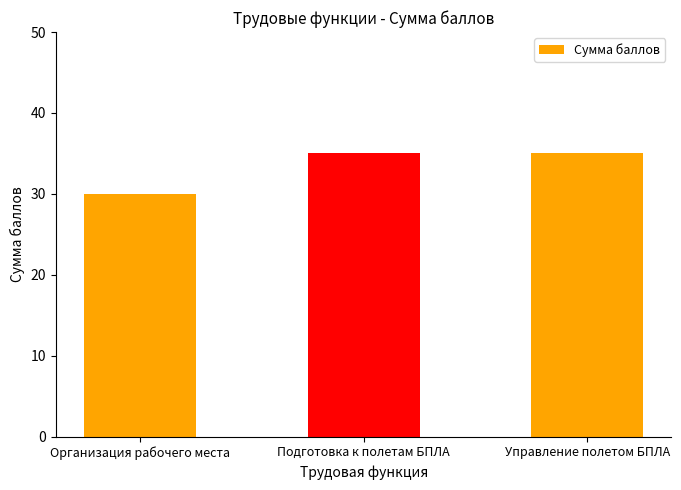

How many categories are shown in the chart?

3